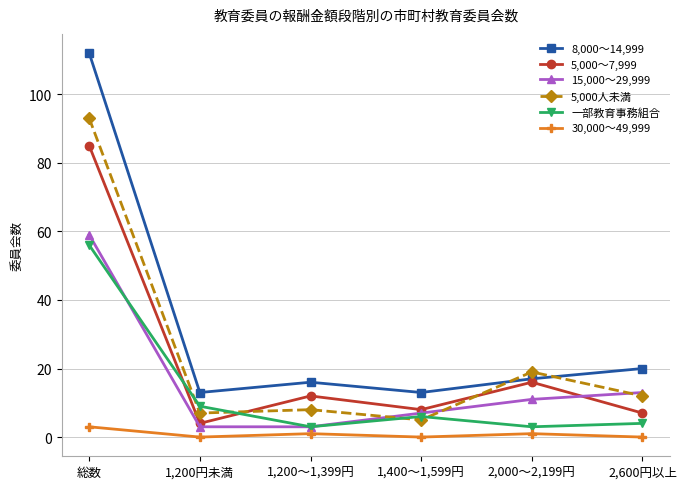

At which category is the sum across all series the highest?

総数